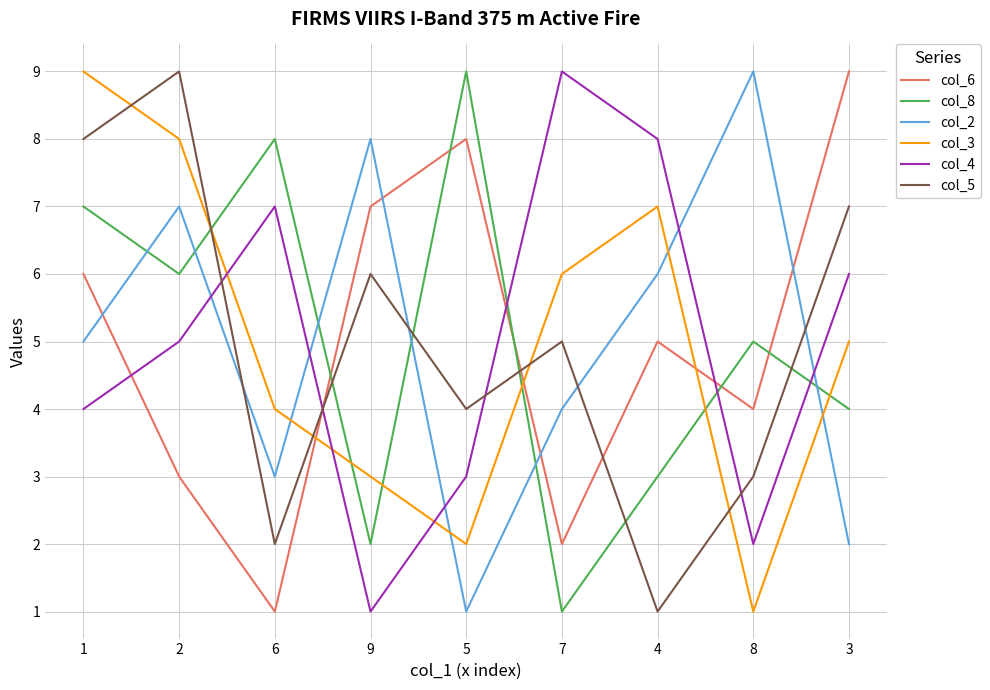

Reading left to right, what are all the values shown in this chart?

col_6: 1=6	2=3	6=1	9=7	5=8	7=2	4=5	8=4	3=9
col_8: 1=7	2=6	6=8	9=2	5=9	7=1	4=3	8=5	3=4
col_2: 1=5	2=7	6=3	9=8	5=1	7=4	4=6	8=9	3=2
col_3: 1=9	2=8	6=4	9=3	5=2	7=6	4=7	8=1	3=5
col_4: 1=4	2=5	6=7	9=1	5=3	7=9	4=8	8=2	3=6
col_5: 1=8	2=9	6=2	9=6	5=4	7=5	4=1	8=3	3=7